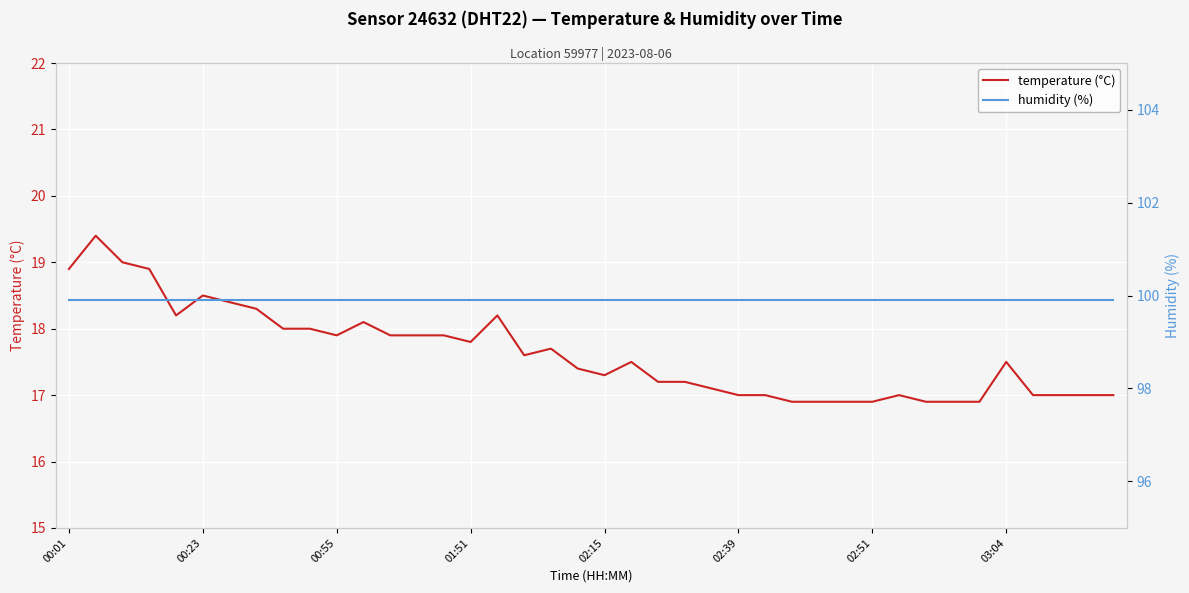

What is the sum of all temperature (°C) values?

705.1